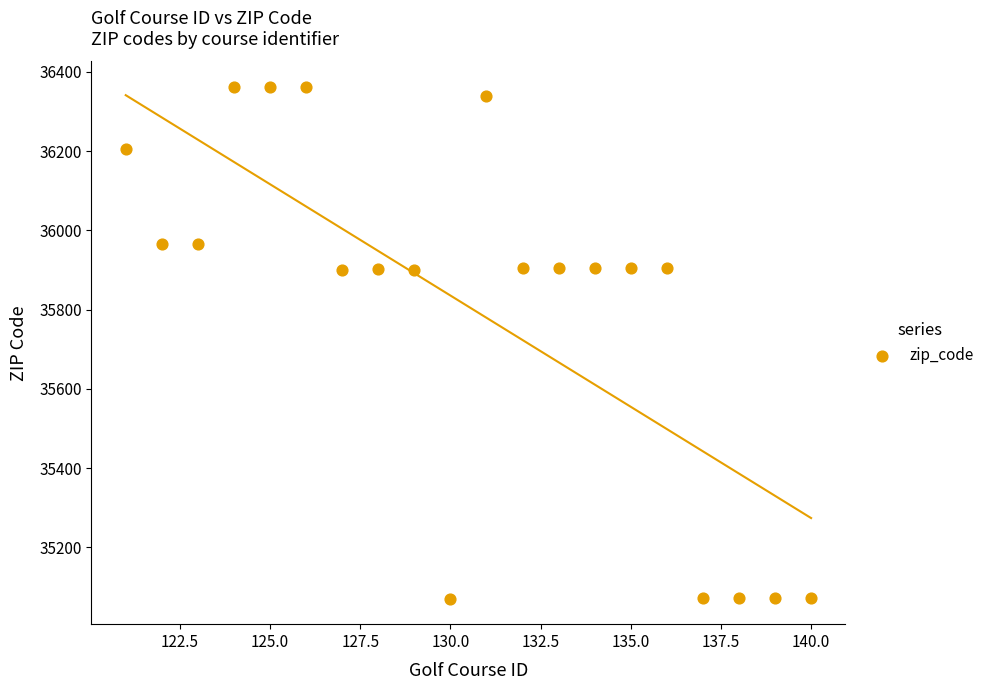

What is the range of X values (max minus min)?

19